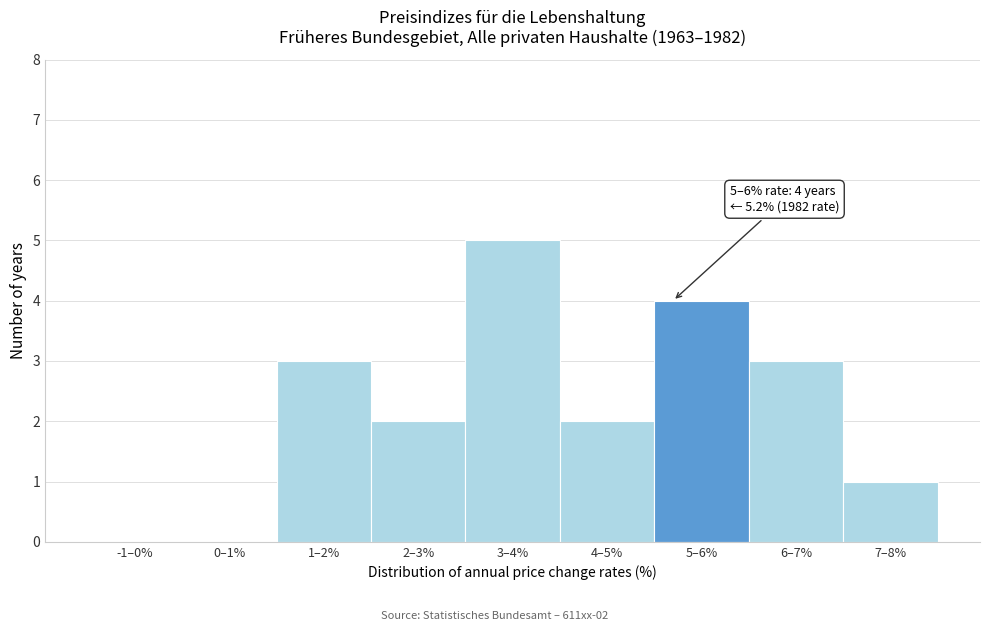

Reading right to left, extract all data points from this chart.

7–8%=1	6–7%=3	5–6%=4	4–5%=2	3–4%=5	2–3%=2	1–2%=3	0–1%=0	-1–0%=0